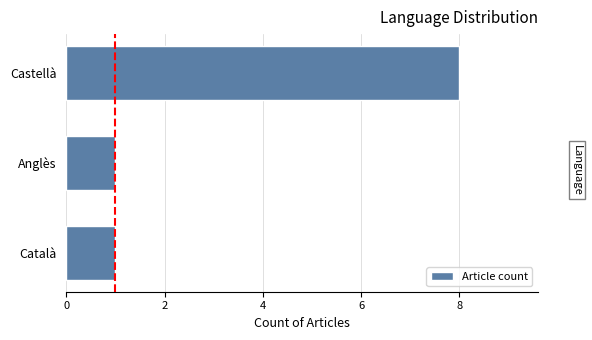

Which category has the highest value across all series?

Castellà